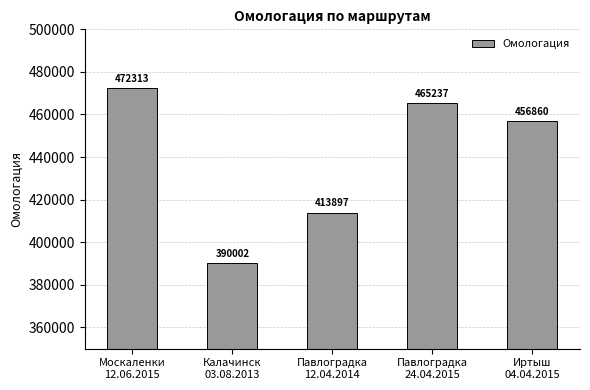

What is the value of the 1st bar from the left?

472313